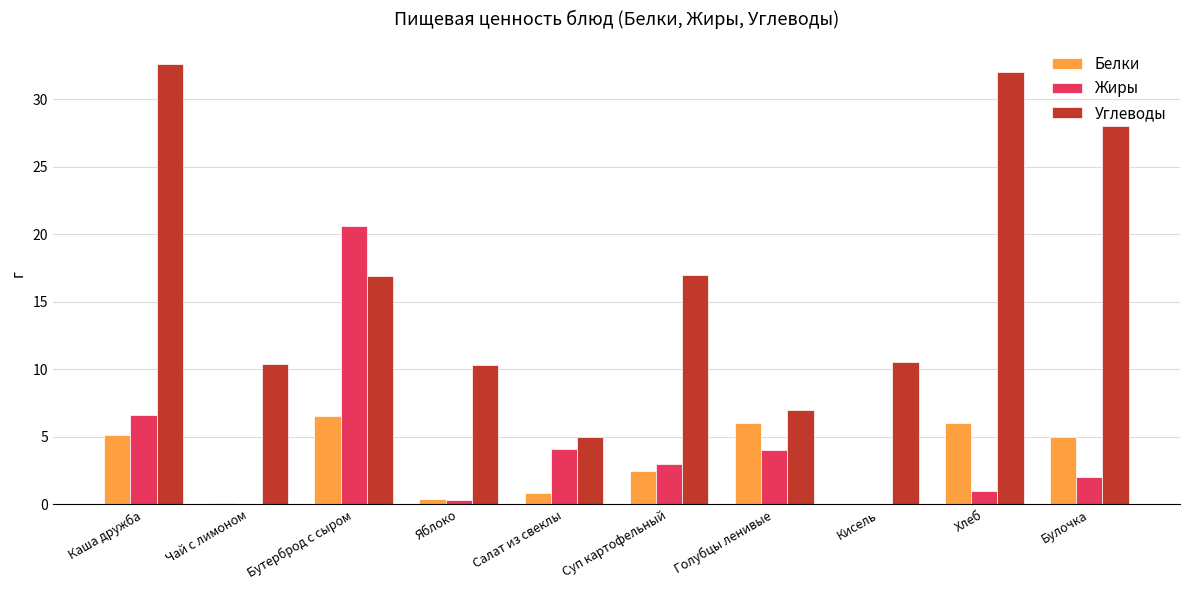

At which label does Углеводы first exceed 16?

Каша дружба